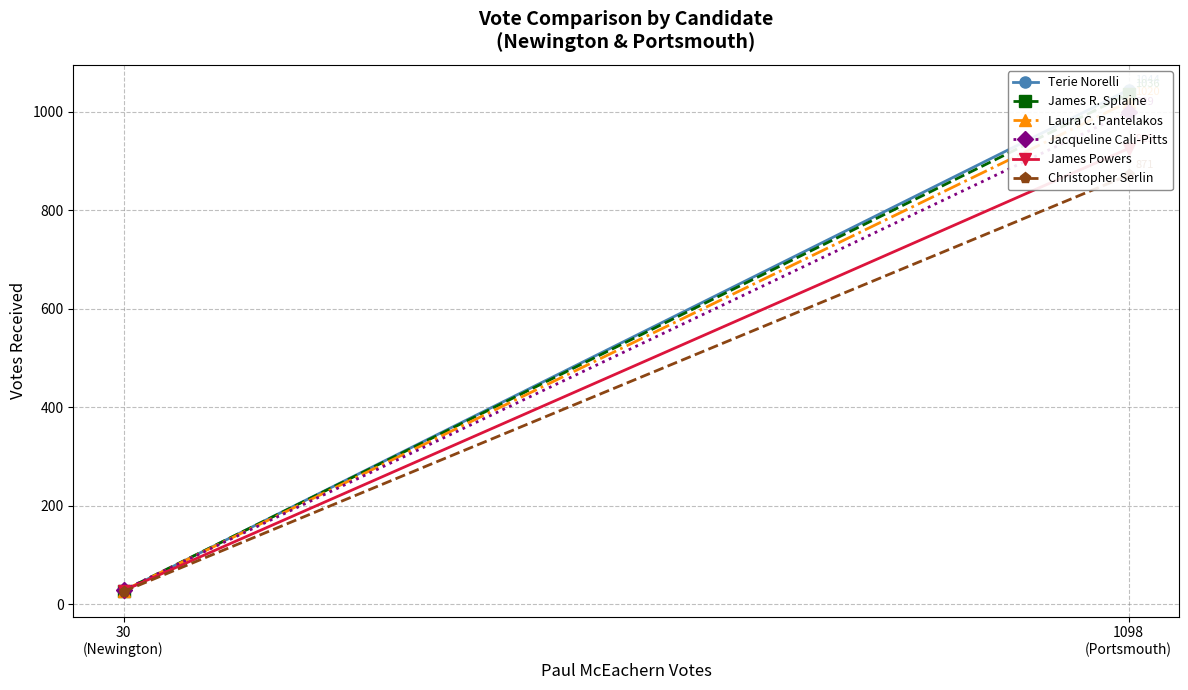

Which series has the largest total across all categories?

Terie Norelli